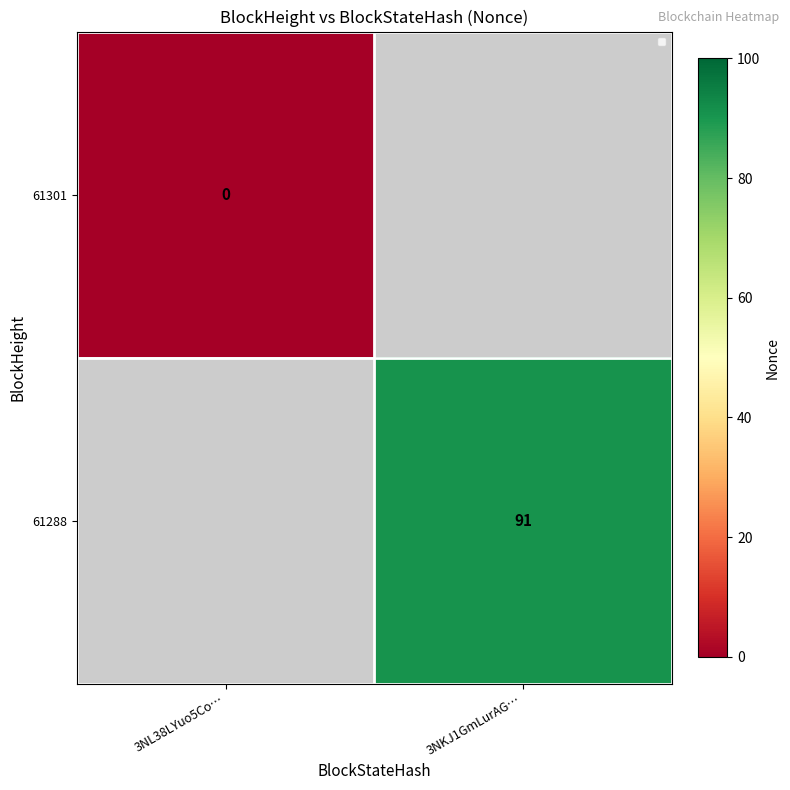

Is it true that 61288 equals 54 at 3NKJ1GmLurAG…?

False